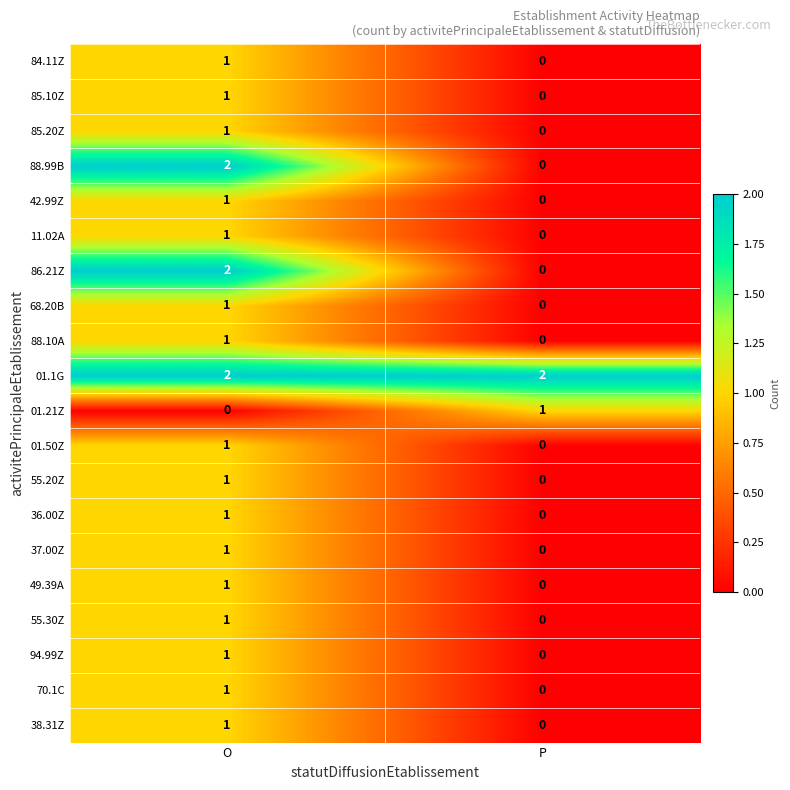

Which series has the largest total across all categories?

01.1G